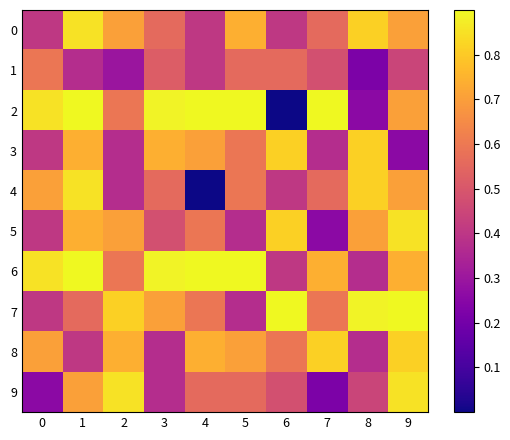

Reading left to right, what are all the values shown in this chart?

0: 0=0.4	1=0.9	2=0.7	3=0.6	4=0.4	5=0.7	6=0.4	7=0.6	8=0.8	9=0.7
1: 0=0.6	1=0.4	2=0.3	3=0.5	4=0.4	5=0.6	6=0.6	7=0.5	8=0.2	9=0.4
2: 0=0.9	1=1.0	2=0.6	3=0.9	4=1.0	5=1.0	6=0.0	7=0.9	8=0.3	9=0.7
3: 0=0.4	1=0.7	2=0.4	3=0.7	4=0.7	5=0.6	6=0.8	7=0.4	8=0.8	9=0.3
4: 0=0.7	1=0.9	2=0.4	3=0.6	4=0.0	5=0.6	6=0.4	7=0.6	8=0.8	9=0.7
5: 0=0.4	1=0.7	2=0.7	3=0.5	4=0.6	5=0.4	6=0.8	7=0.3	8=0.7	9=0.9
6: 0=0.9	1=1.0	2=0.6	3=0.9	4=1.0	5=1.0	6=0.4	7=0.7	8=0.4	9=0.7
7: 0=0.4	1=0.6	2=0.8	3=0.7	4=0.6	5=0.4	6=1.0	7=0.6	8=0.9	9=1.0
8: 0=0.7	1=0.4	2=0.7	3=0.4	4=0.7	5=0.7	6=0.6	7=0.8	8=0.4	9=0.8
9: 0=0.3	1=0.7	2=0.9	3=0.4	4=0.6	5=0.6	6=0.5	7=0.2	8=0.4	9=0.9